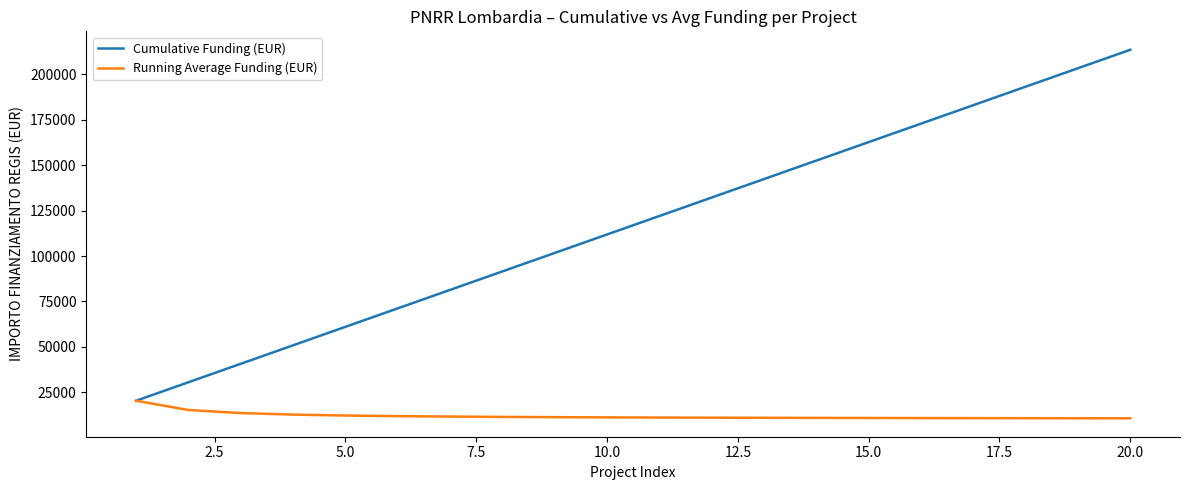

What are all the series names shown in the legend?

Cumulative Funding (EUR), Running Average Funding (EUR)